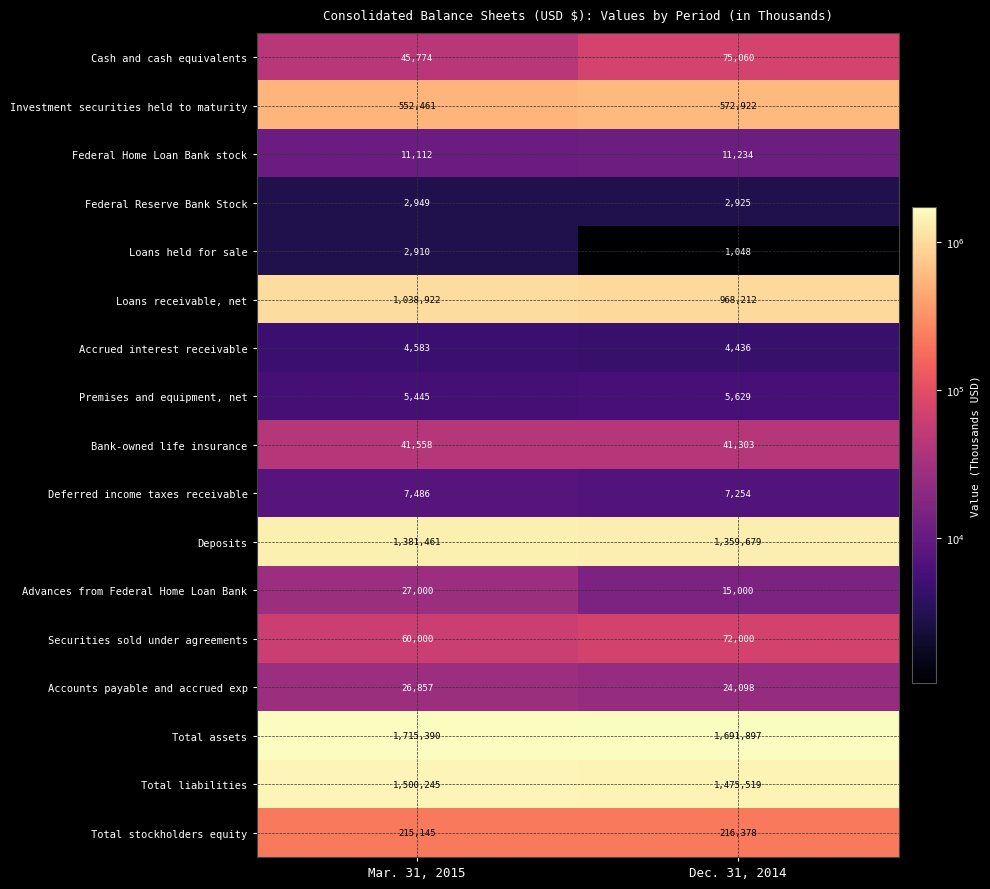

At Dec. 31, 2014, list the series in order from smallest to largest.

Loans held for sale, Federal Reserve Bank Stock, Accrued interest receivable, Premises and equipment, net, Deferred income taxes receivable, Federal Home Loan Bank stock, Advances from Federal Home Loan Bank, Accounts payable and accrued exp, Bank-owned life insurance, Securities sold under agreements, Cash and cash equivalents, Total stockholders equity, Investment securities held to maturity, Loans receivable, net, Deposits, Total liabilities, Total assets